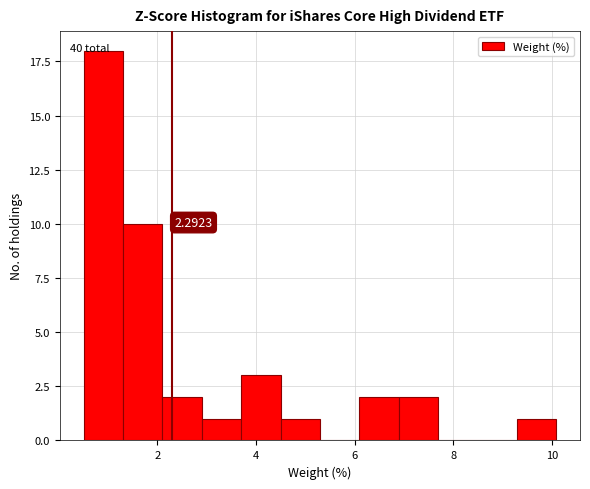

Around what value on the x-axis is the tallest bar? Give the approximate position of its centre, as read against the axis.

0.8